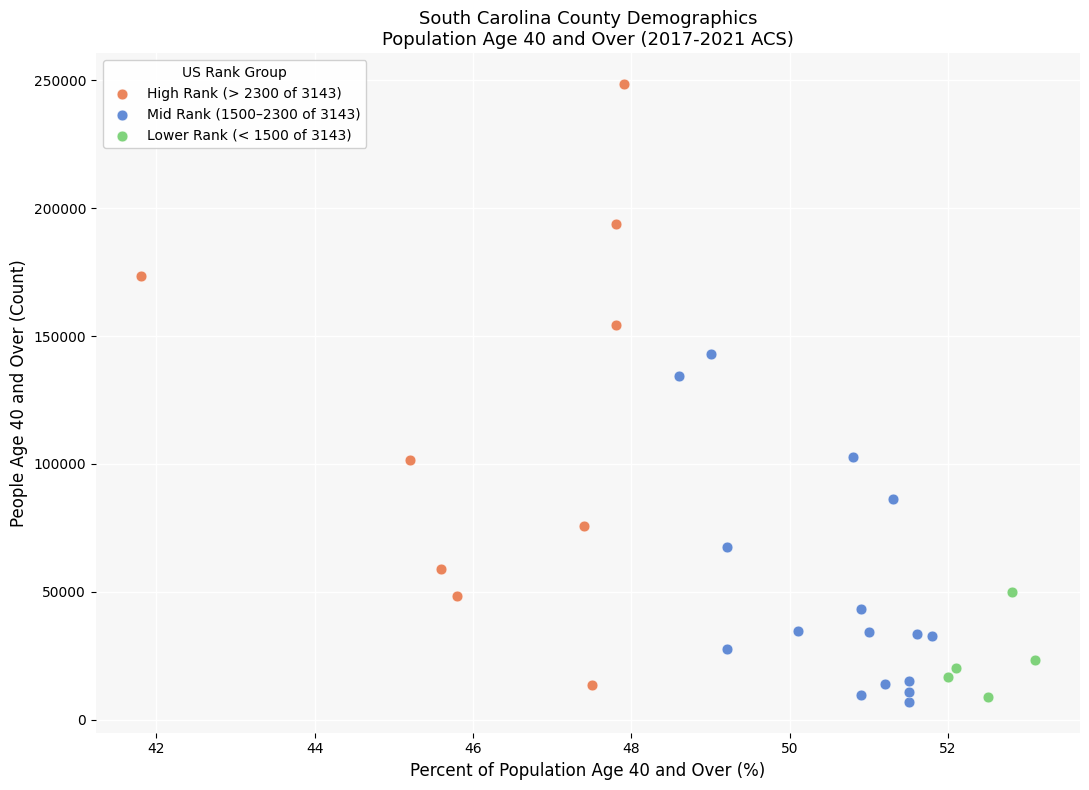

Which series reaches the maximum Y coordinate?

High Rank (> 2300 of 3143)